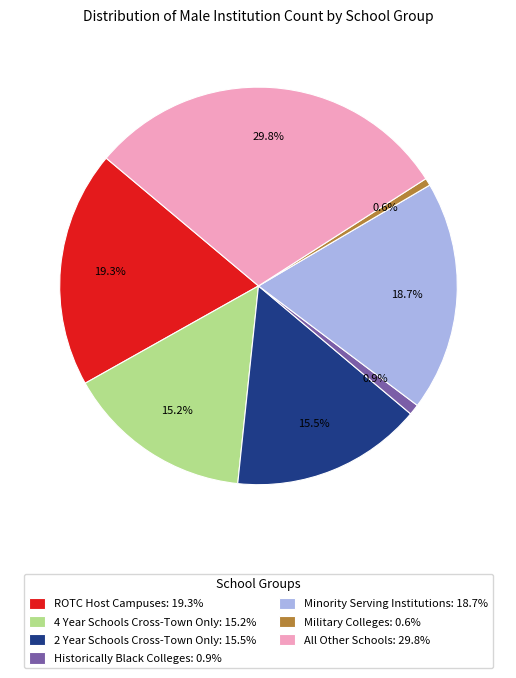

How many segments does this pie chart have?

7